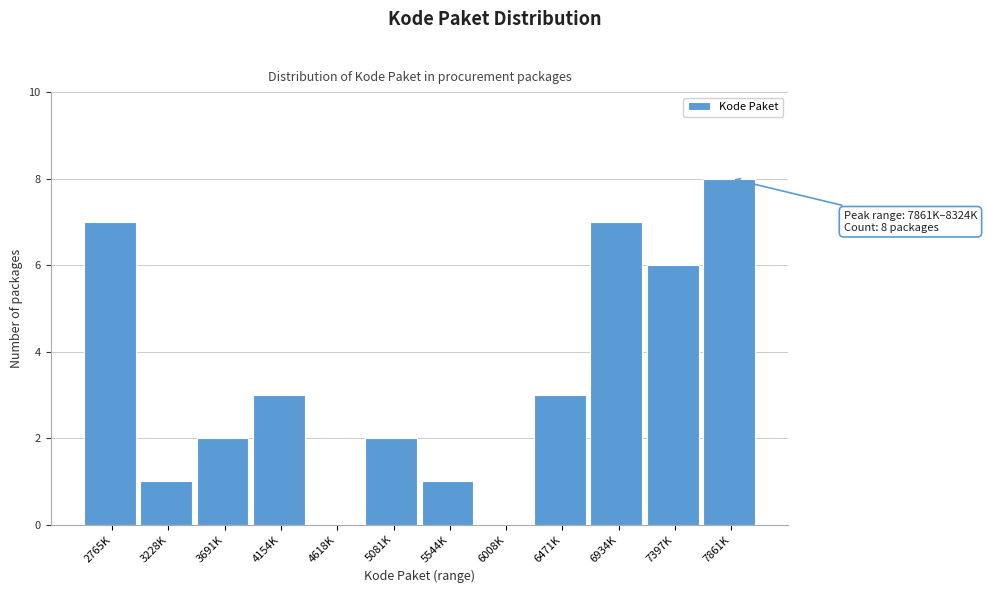

Reading left to right, transcribe all the data shown in this chart.

2765K=7	3228K=1	3691K=2	4154K=3	4618K=0	5081K=2	5544K=1	6008K=0	6471K=3	6934K=7	7397K=6	7861K=8